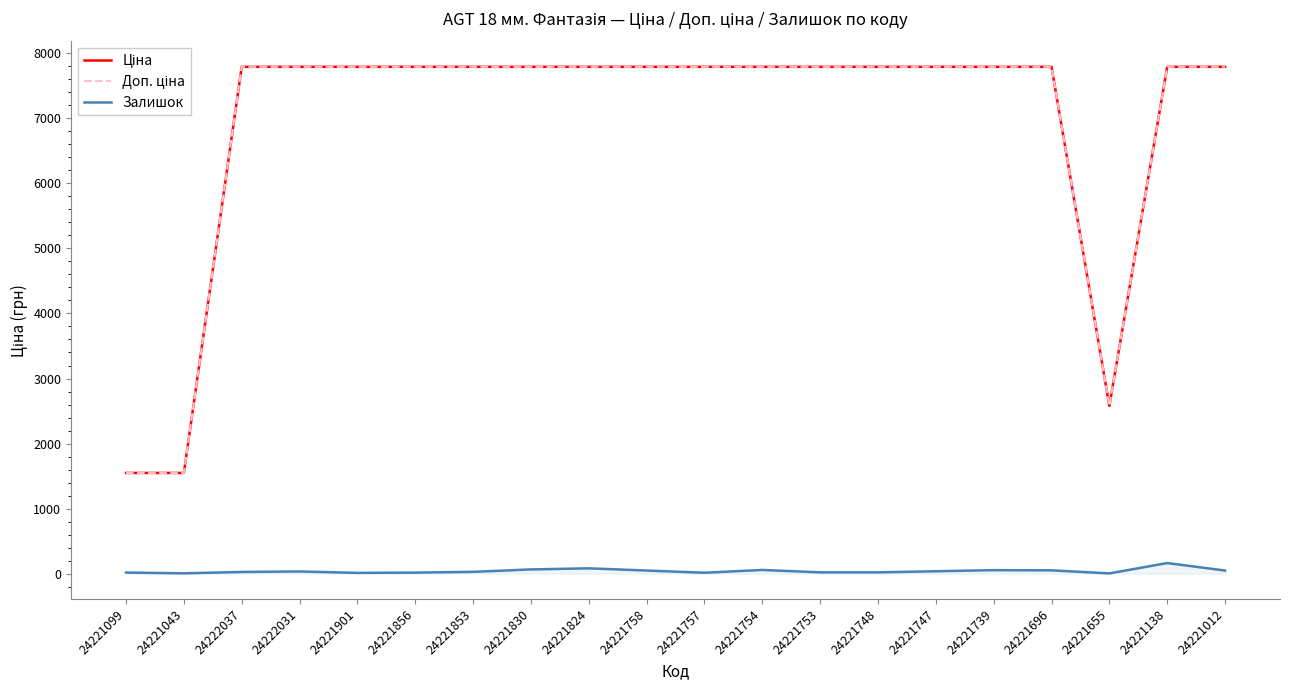

Is it true that Залишок equals 13.0 at 24221757?

True